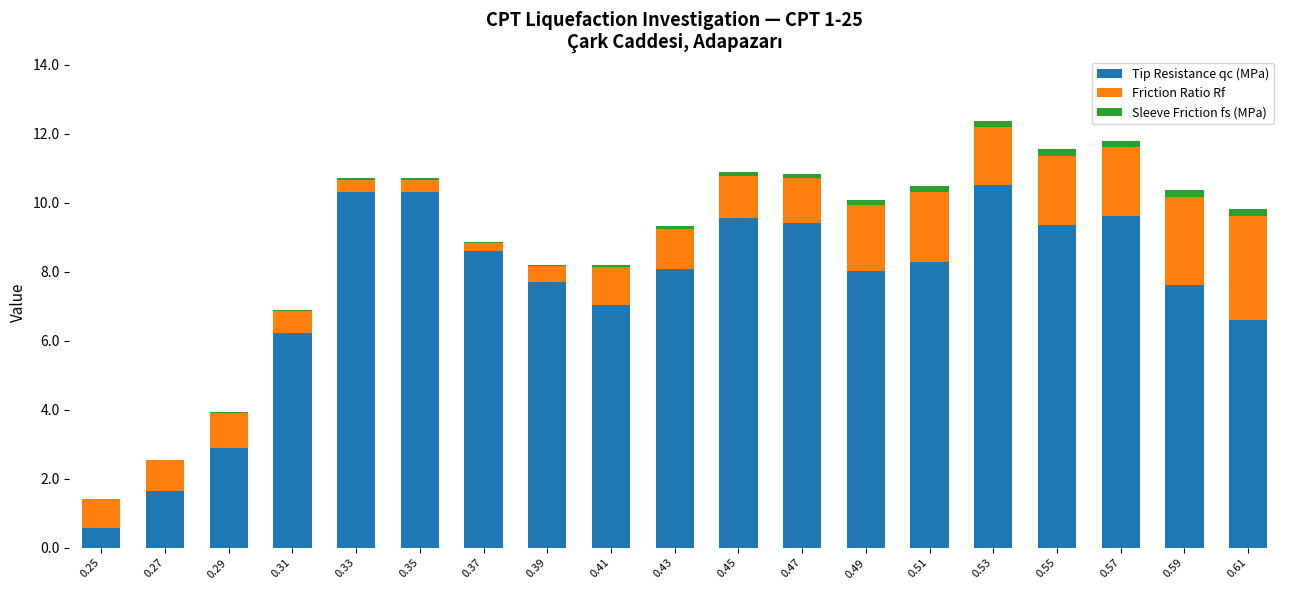

True or false: Tip Resistance qc (MPa) has a value of 8.3 at 0.51.

True